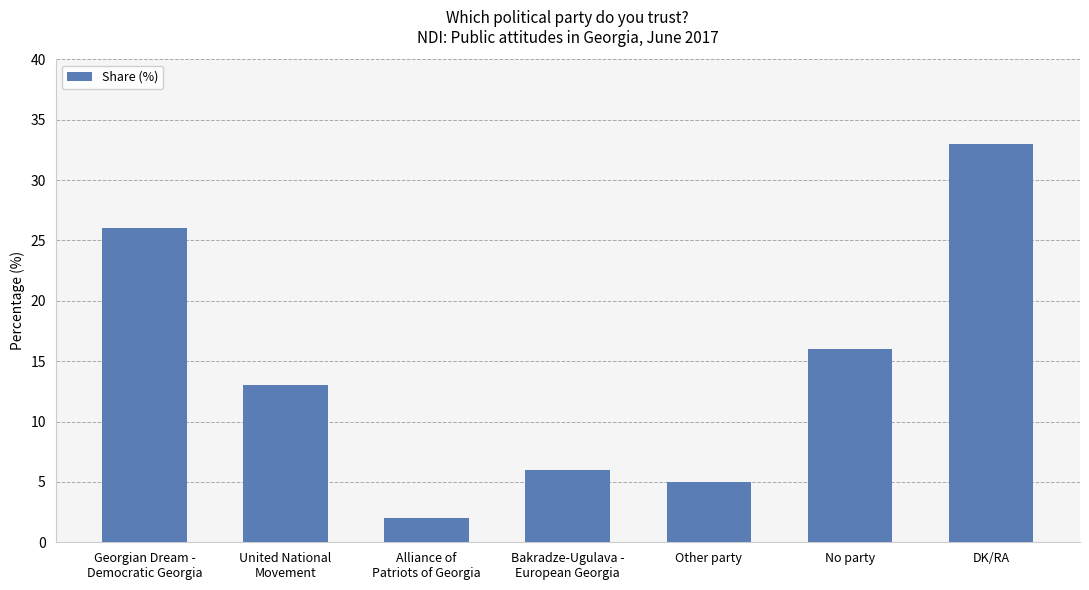

The value at United National
Movement is 22. True or false?

False